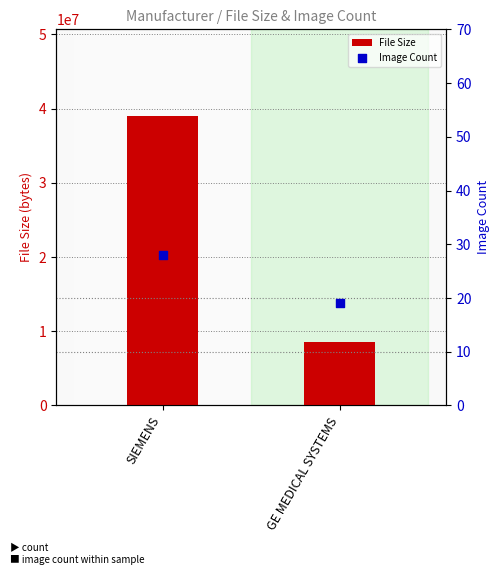

At which category is the sum across all series the highest?

SIEMENS